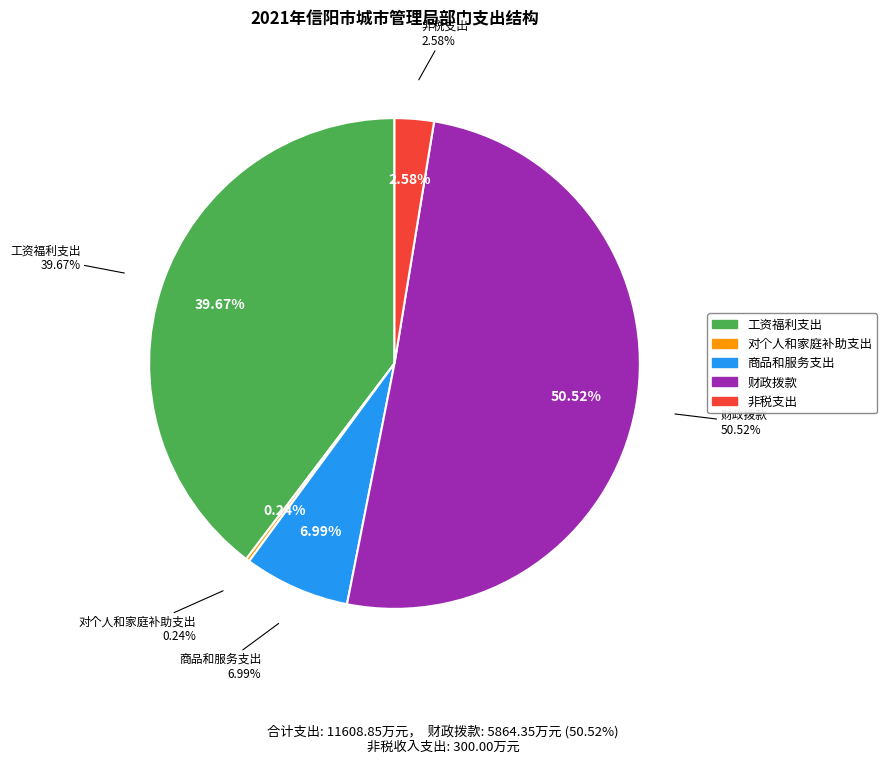

What percentage do 非税支出 and 商品和服务支出 together represent?

9.6%